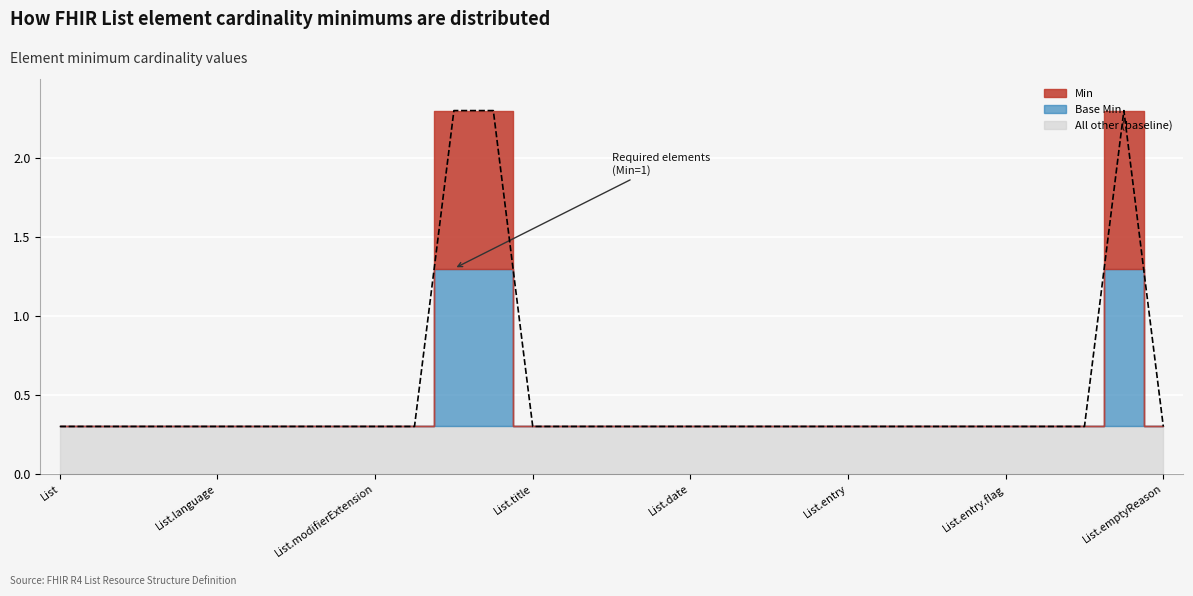

How many categories are shown in the chart?

29